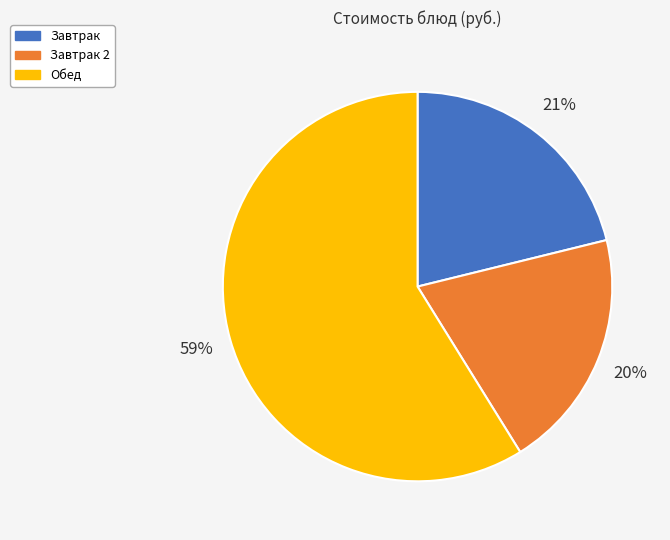

Do Обед and Завтрак 2 together represent more than half of the pie?

Yes